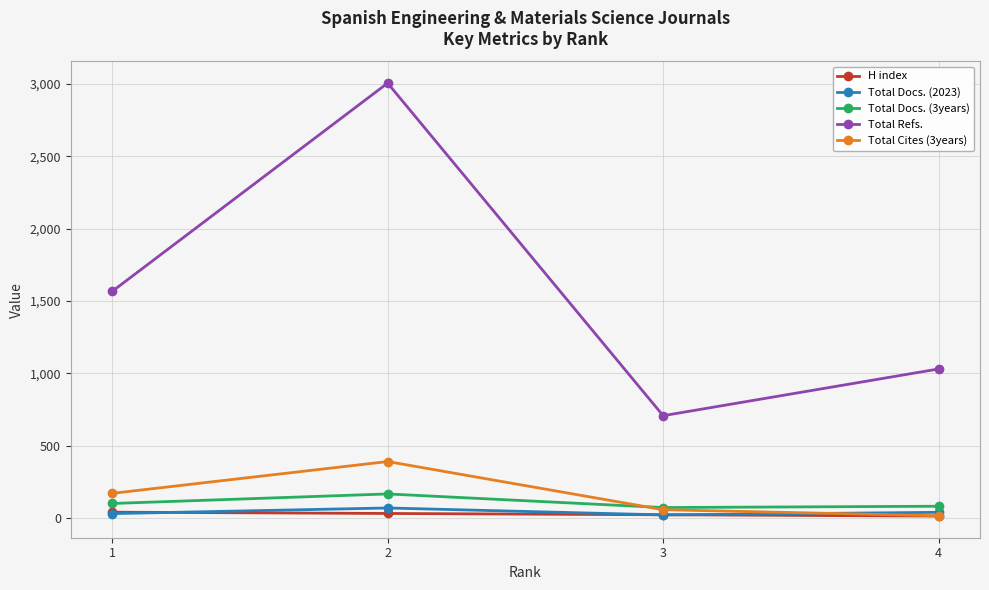

List the series in order of their peak value, lowest first.

H index, Total Docs. (2023), Total Docs. (3years), Total Cites (3years), Total Refs.